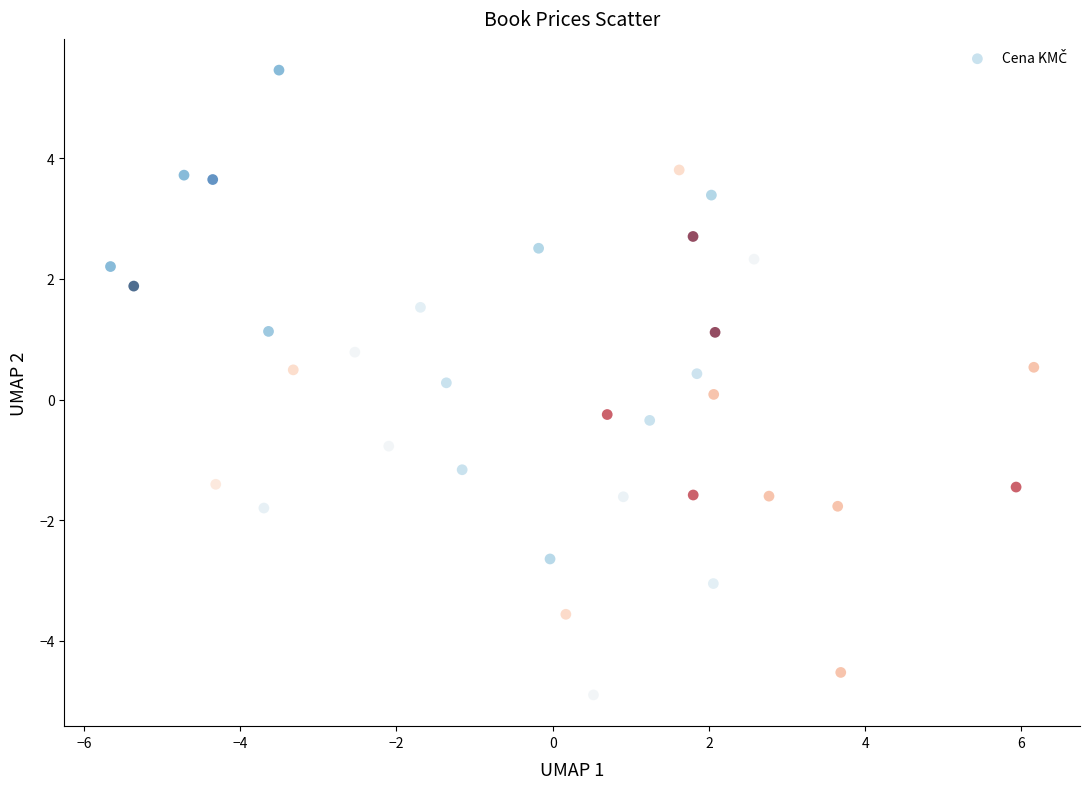

What is the range of Y values (max minus min)?

10.4